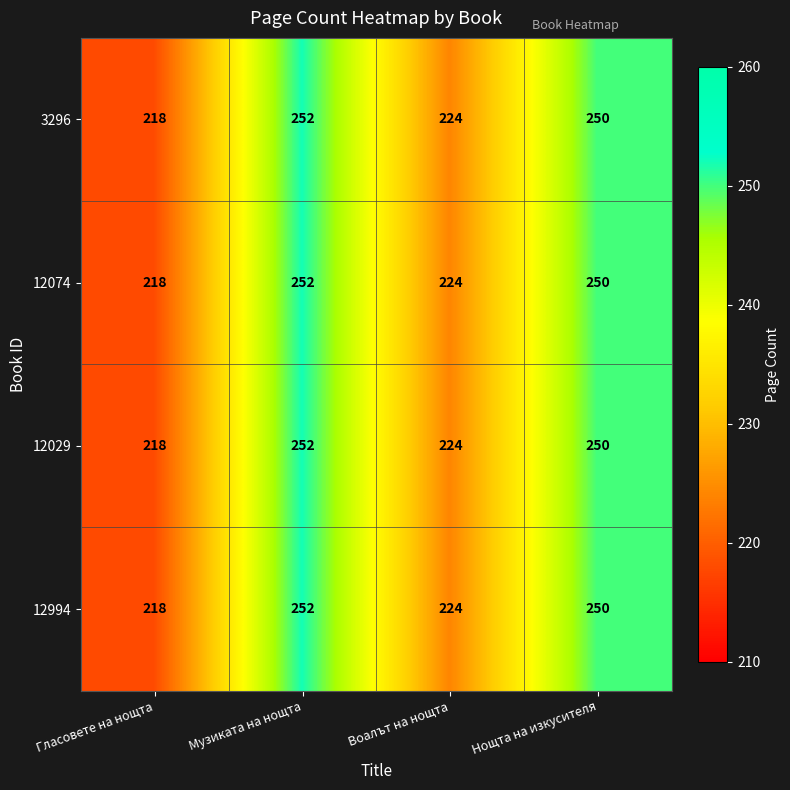

What is the total value across all series at Нощта на изкусителя?

1000